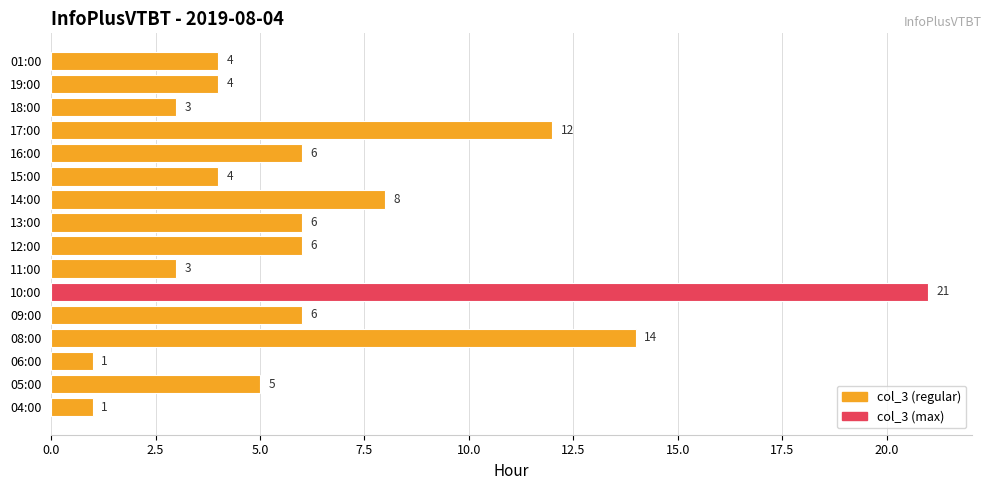

What is the difference between the maximum and minimum values?

20